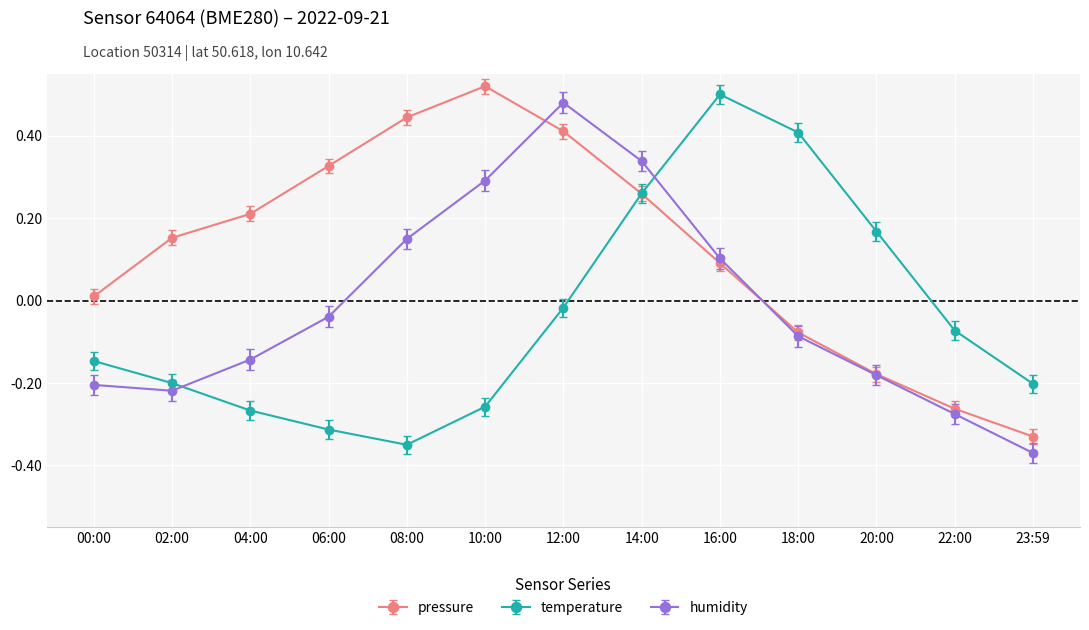

How many values in pressure are below zero?

4